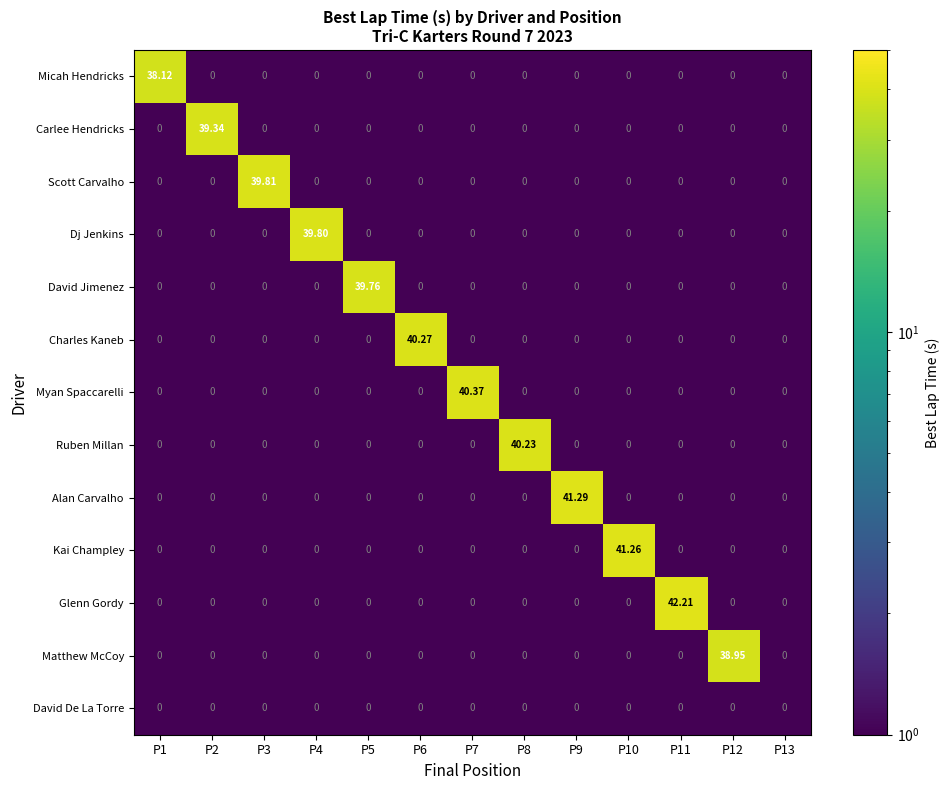

List the series in order of their peak value, lowest first.

David De La Torre, Micah Hendricks, Matthew McCoy, Carlee Hendricks, David Jimenez, Dj Jenkins, Scott Carvalho, Ruben Millan, Charles Kaneb, Myan Spaccarelli, Kai Champley, Alan Carvalho, Glenn Gordy